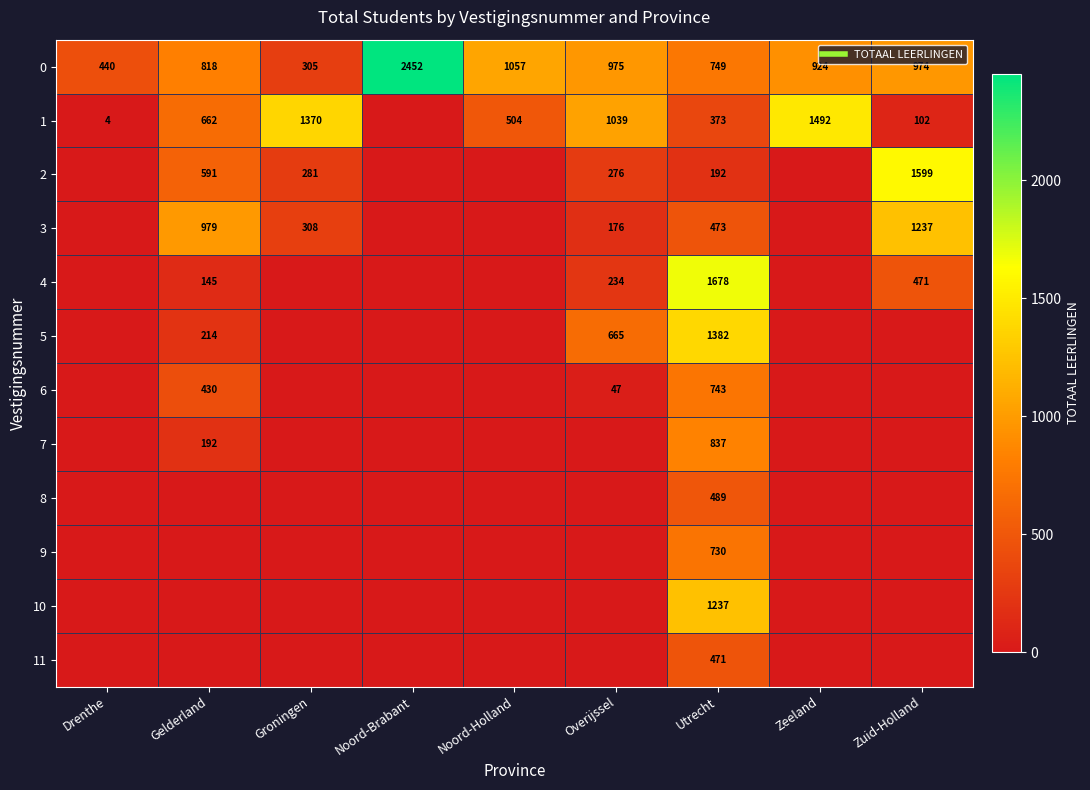

Is the value of 4 at Zuid-Holland greater than the value of 8 at Gelderland?

Yes